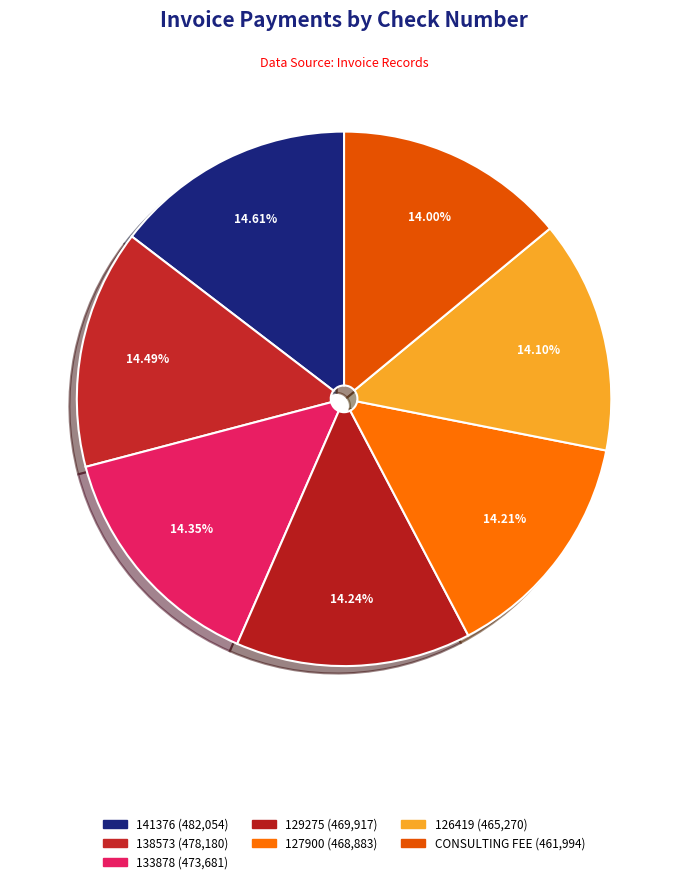

To the nearest percent, what portion does 133878 represent?

14%